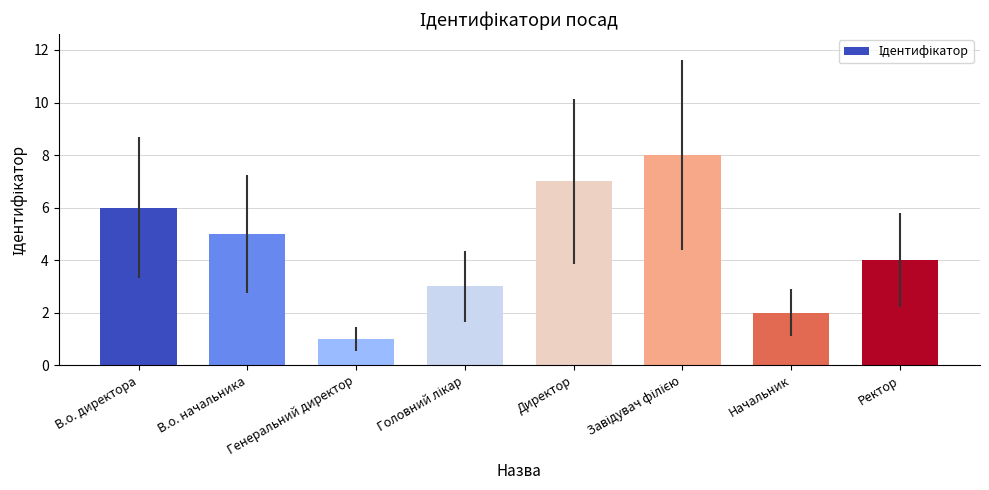

What is the change in value from Генеральний директор to Ректор?

+3